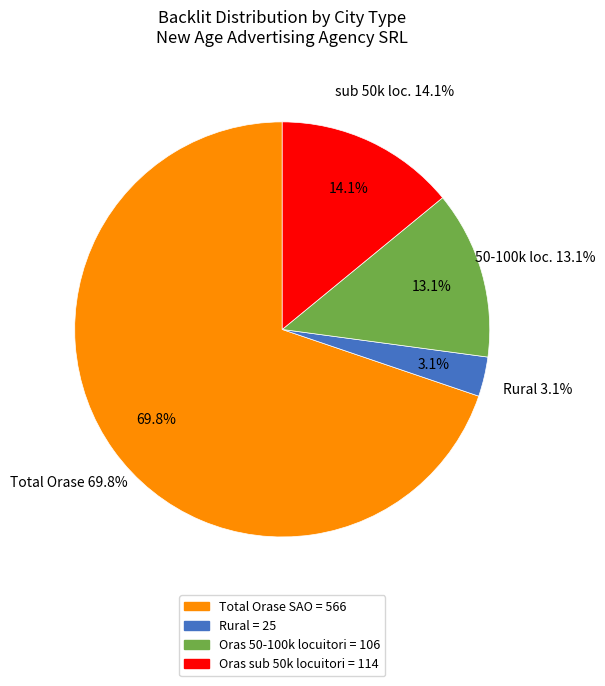

To the nearest percent, what portion does Oras sub 50k locuitori represent?

14%